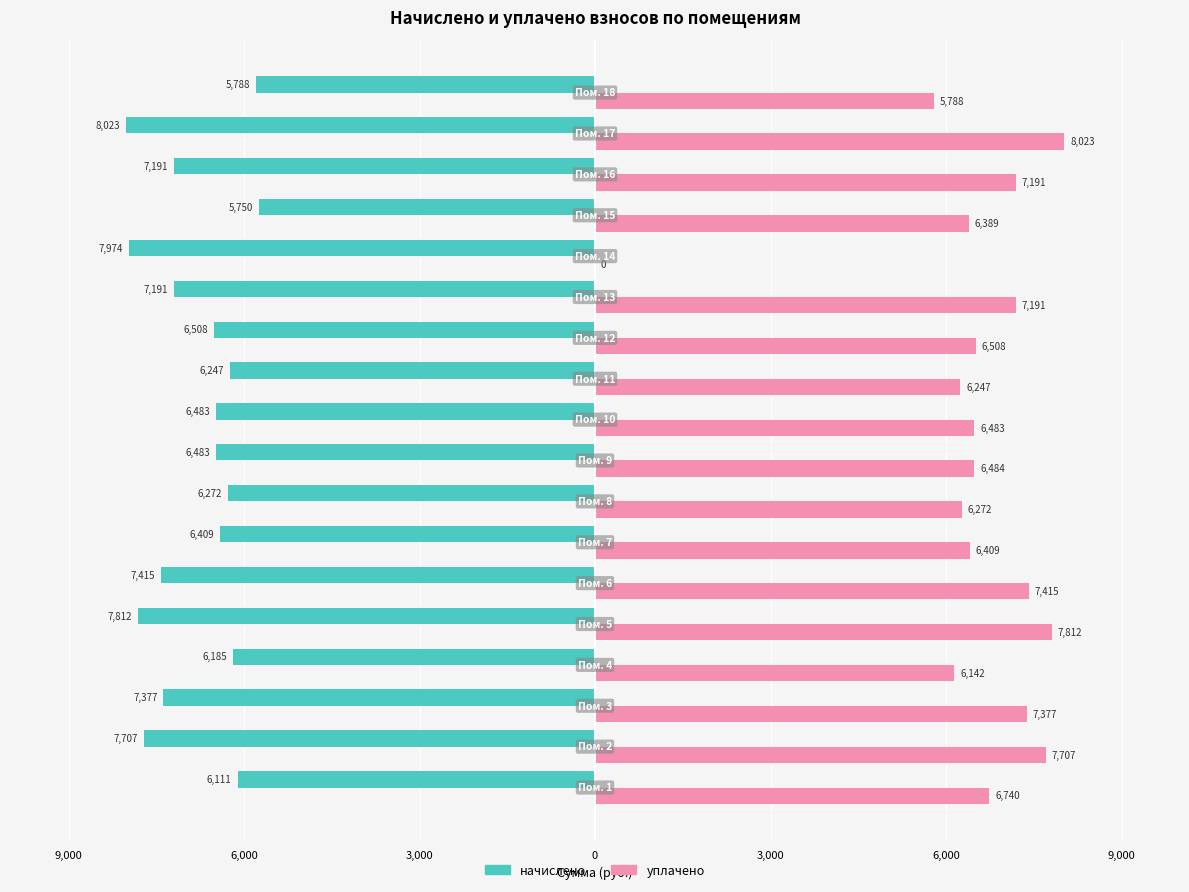

What are all the series names shown in the legend?

начислено, уплачено